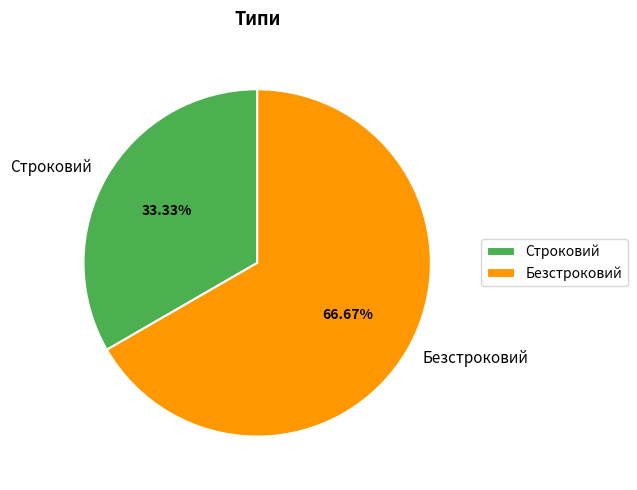

What is the ratio of the value at Строковий to the value at Безстроковий?

0.5